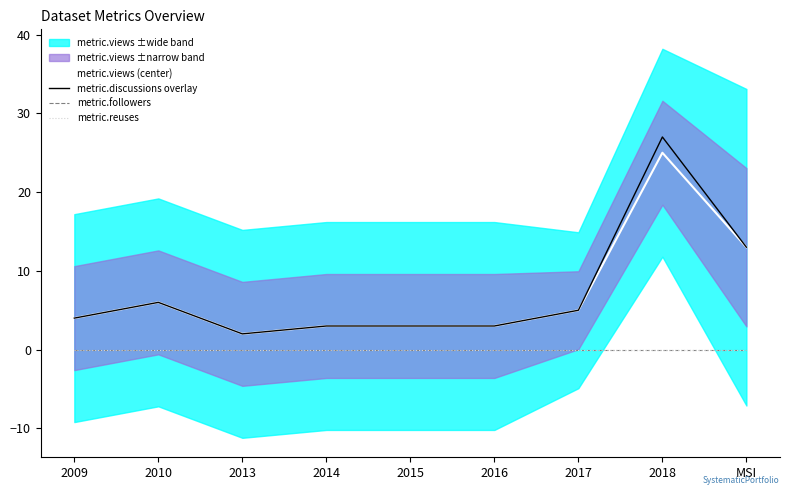

Between 2017 and 2009, which is larger?

2017